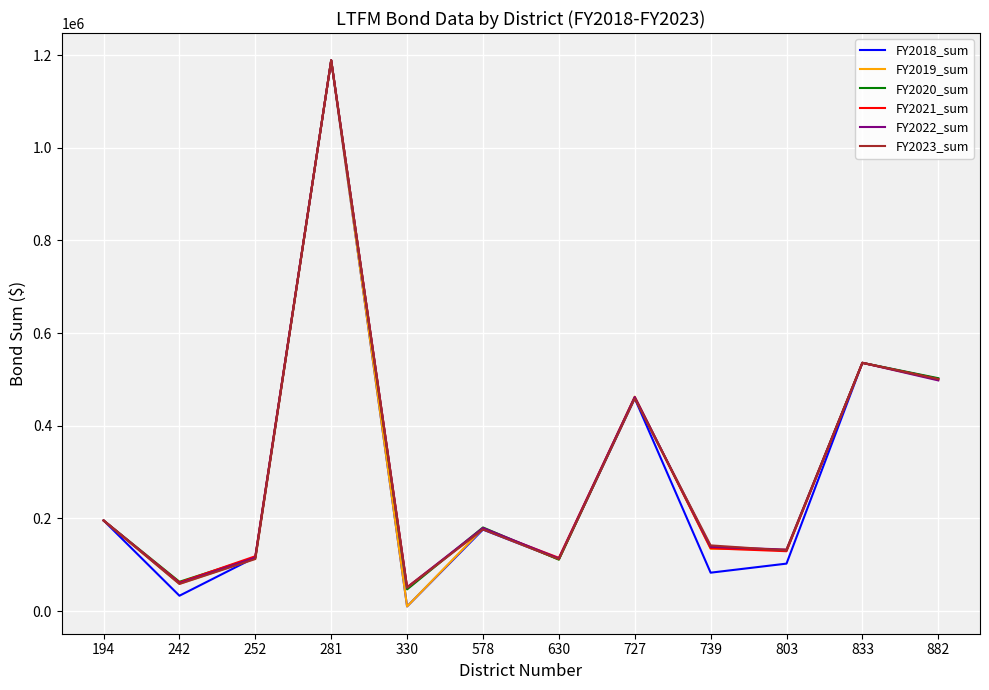

How many interior local peaks does the FY2021_sum series have?

4